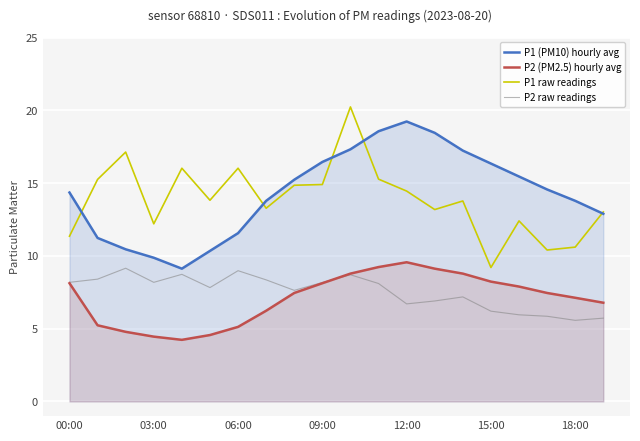

Where is the first local minimum for P2 raw readings?

03:00